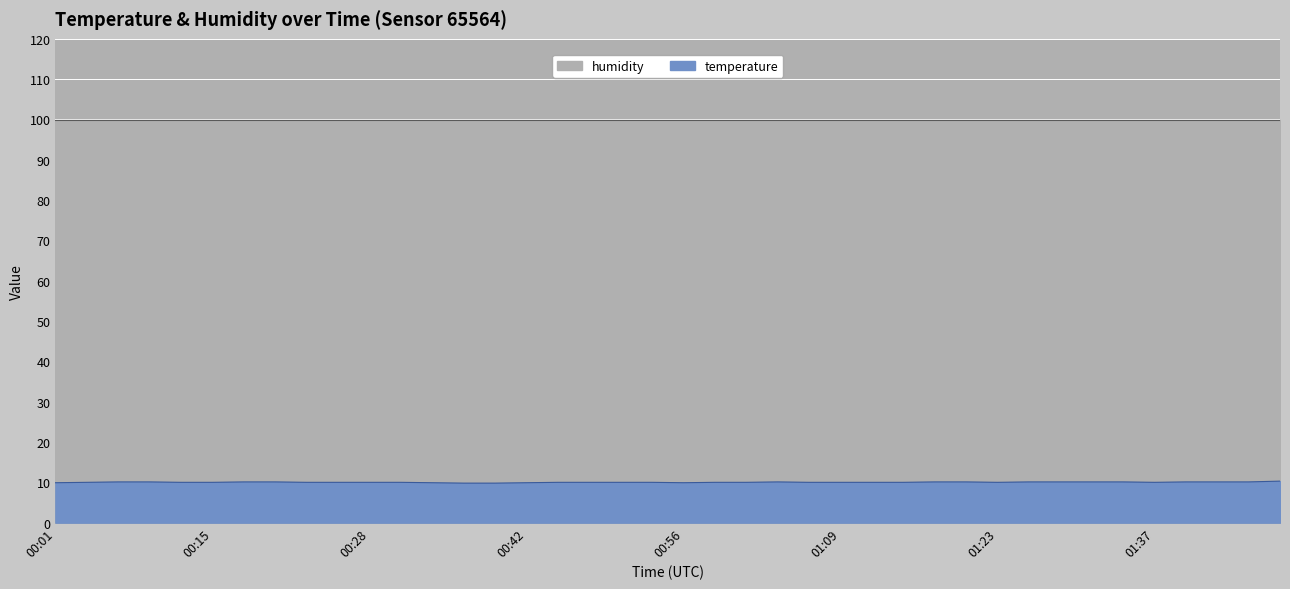

Reading left to right, list all the values displayed in this chart.

00:01=9.9	00:04=10.0	00:06=10.1	00:09=10.1	00:12=10.0	00:15=10.0	00:17=10.1	00:20=10.1	00:23=10.0	00:26=10.0	00:28=10.0	00:31=10.0	00:34=9.9	00:36=9.8	00:39=9.8	00:42=9.9	00:45=10.0	00:47=10.0	00:50=10.0	00:53=10.0	00:56=9.9	00:58=10.0	01:01=10.0	01:04=10.1	01:07=10.0	01:09=10.0	01:12=10.0	01:15=10.0	01:18=10.1	01:20=10.1	01:23=10.0	01:26=10.1	01:28=10.1	01:31=10.1	01:34=10.1	01:37=10.0	01:39=10.1	01:42=10.1	01:45=10.1	01:48=10.3